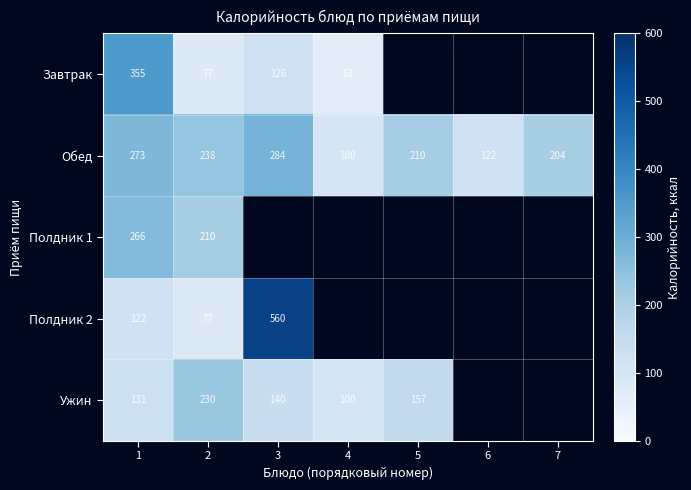

The Полдник 2 series shows 43.7 at 1. True or false?

False